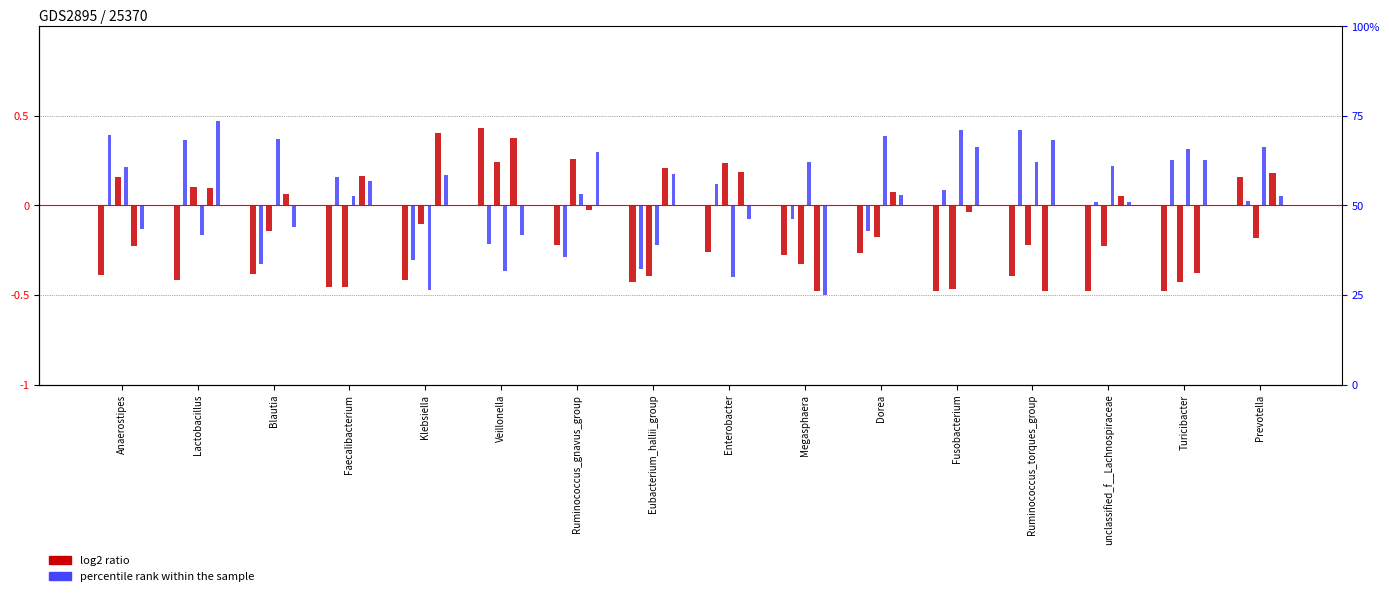

Reading right to left, extract all data points from this chart.

Glycocholic acid: 0.2	-0.5	-0.5	-0.4	-0.5	-0.3	-0.3	-0.3	-0.4	-0.2	0.4	-0.4	-0.5	-0.4	-0.4	-0.4
Glycochenodeoxycholic acid: 0.0	0.3	0.0	0.4	0.1	-0.1	-0.1	0.1	-0.4	-0.3	-0.2	-0.3	0.2	-0.3	0.4	0.4
Taurocholic acid: -0.2	-0.4	-0.2	-0.2	-0.5	-0.2	-0.3	0.2	-0.4	0.3	0.2	-0.1	-0.5	-0.1	0.1	0.2
Taurochenodeoxycholic acid: 0.3	0.3	0.2	0.2	0.4	0.4	0.2	-0.4	-0.2	0.1	-0.4	-0.5	0.1	0.4	-0.2	0.2
Glycoursodeoxycholic acid: 0.2	-0.4	0.1	-0.5	-0.0	0.1	-0.5	0.2	0.2	-0.0	0.4	0.4	0.2	0.1	0.1	-0.2
Allocholic Acid: 0.1	0.3	0.0	0.4	0.3	0.1	-0.5	-0.1	0.2	0.3	-0.2	0.2	0.1	-0.1	0.5	-0.1